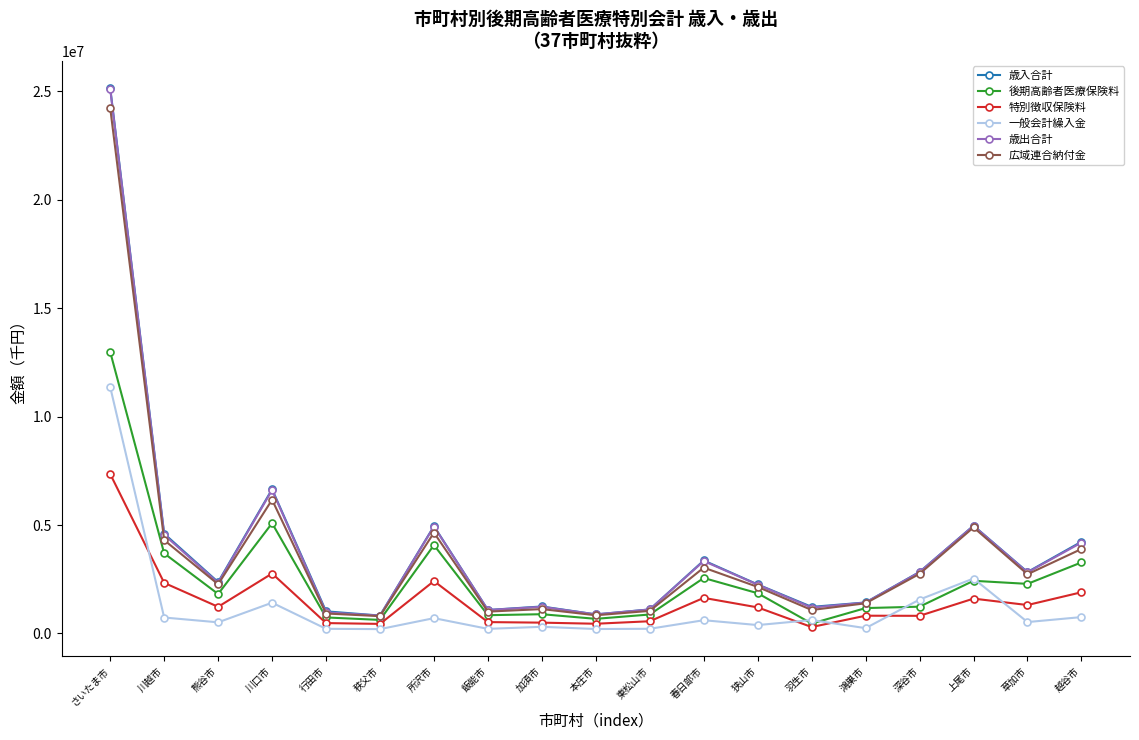

Is the value of 一般会計繰入金 at 所沢市 greater than the value of 歳出合計 at 川越市?

No